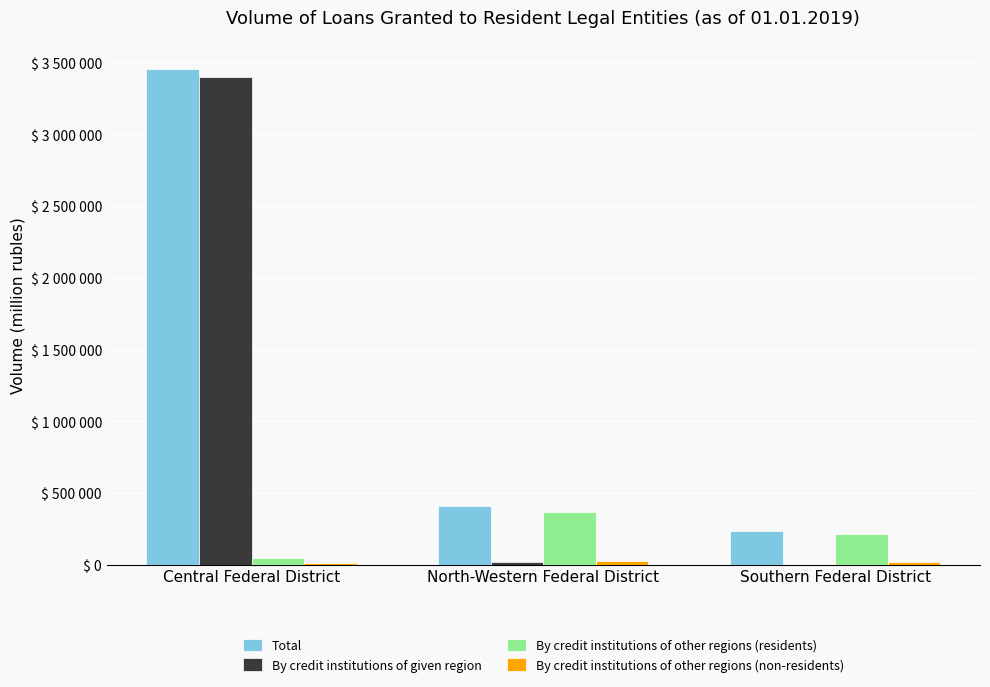

What is the difference between the second highest and minimum values in the By credit institutions of other regions (non-residents) series?

7438